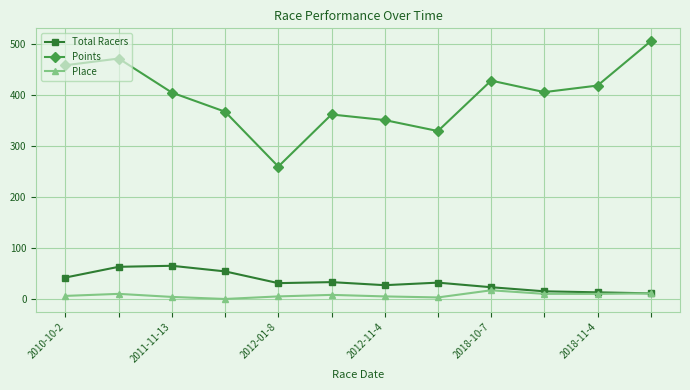

What is the maximum value shown in the chart?

505.9